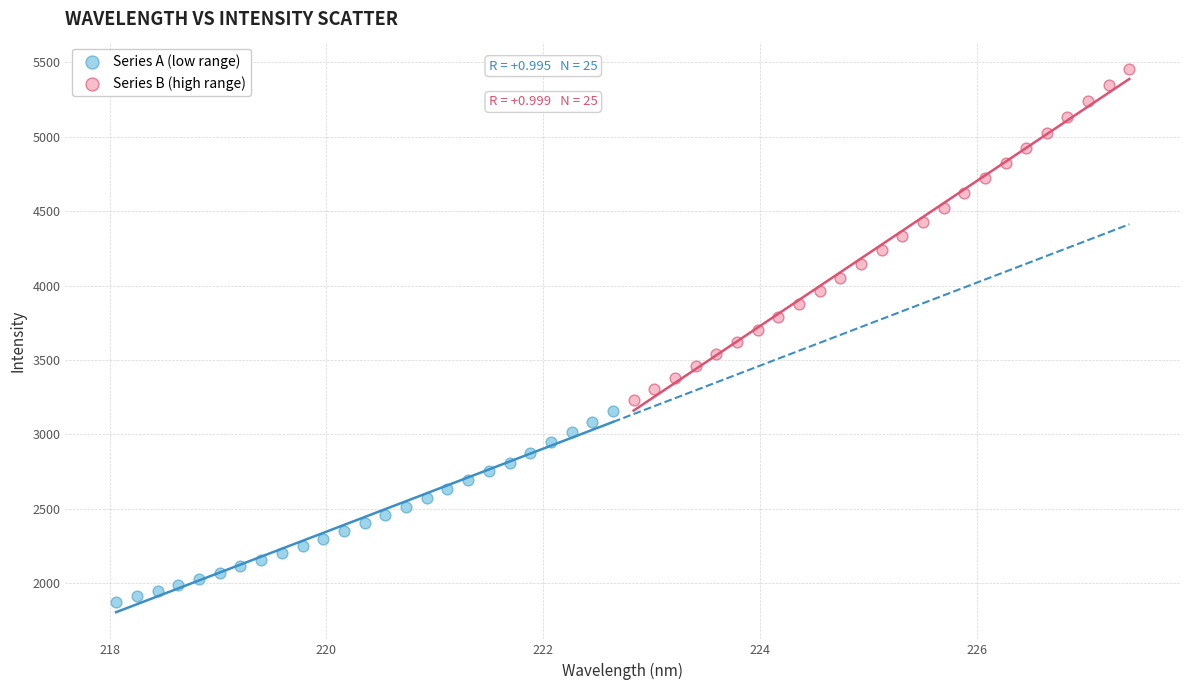

Which series contains the lowest Y value?

Series A (low range)